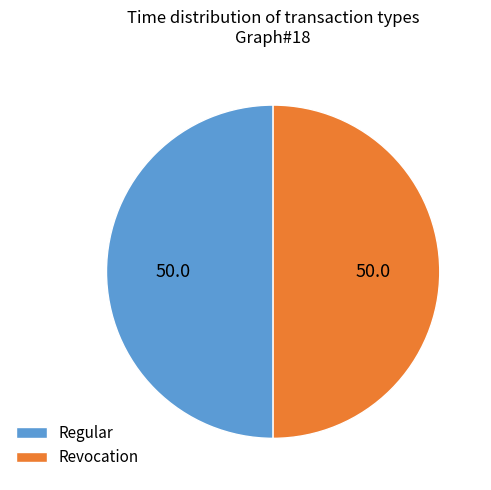

The Revocation slice represents 50% of the pie. True or false?

True